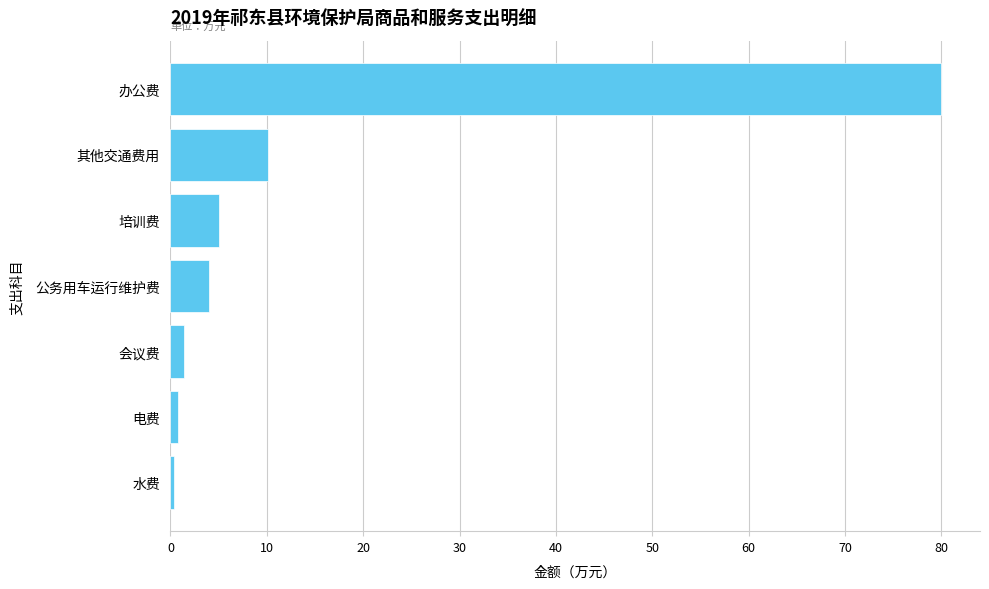

What is the minimum value shown in the chart?

0.4